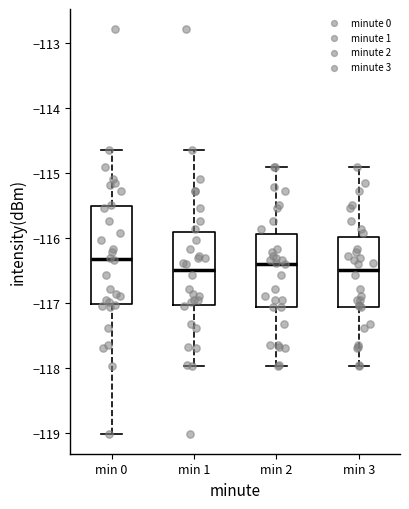

Reading left to right, read every box against the y-axis: the position of its median line, the range the box covers, and the ends of its whiskers. The values are not printed on the chart, so give them approximately, as read against the axis.

min 0: median -116.3, box -117.0 to -115.5, whiskers -119.0 to -114.6
min 1: median -116.5, box -117.0 to -115.9, whiskers -118.0 to -114.6
min 2: median -116.4, box -117.1 to -115.9, whiskers -118.0 to -114.9
min 3: median -116.5, box -117.1 to -116.0, whiskers -118.0 to -114.9